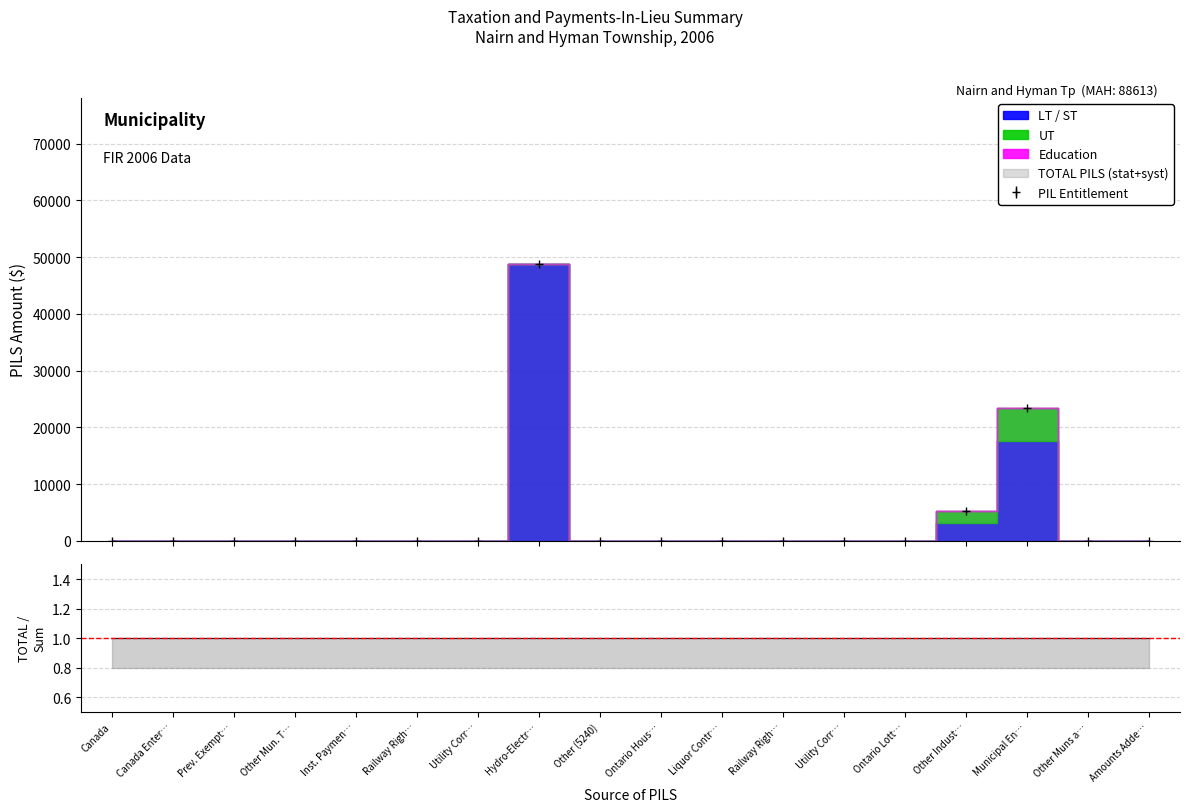

What are all the series names shown in the legend?

LT / ST, UT, Education, TOTAL PILS